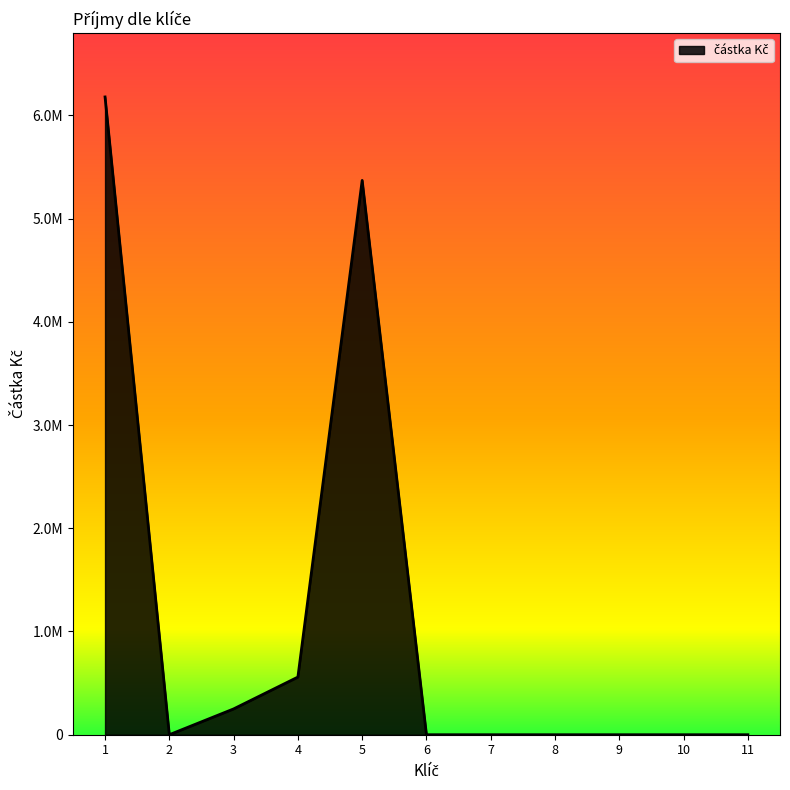

Is this an area chart (filled region under the line)?

Yes